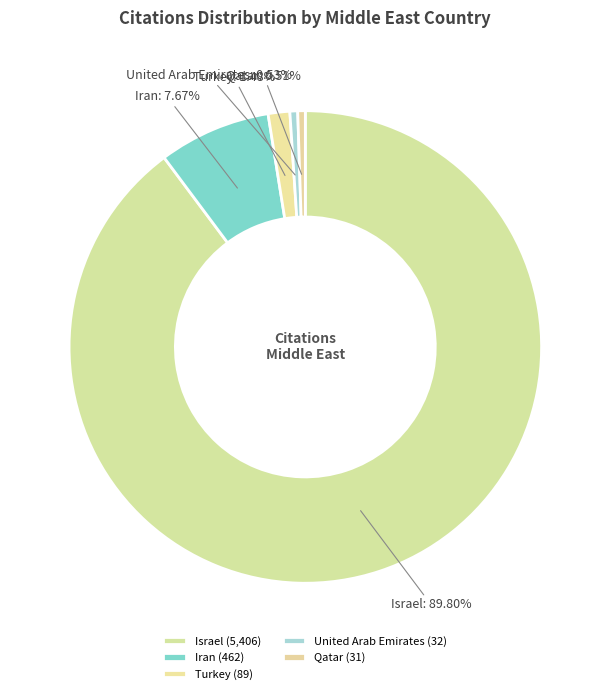

Approximately how many times larger is the value at Qatar compared to Iran?

0.1